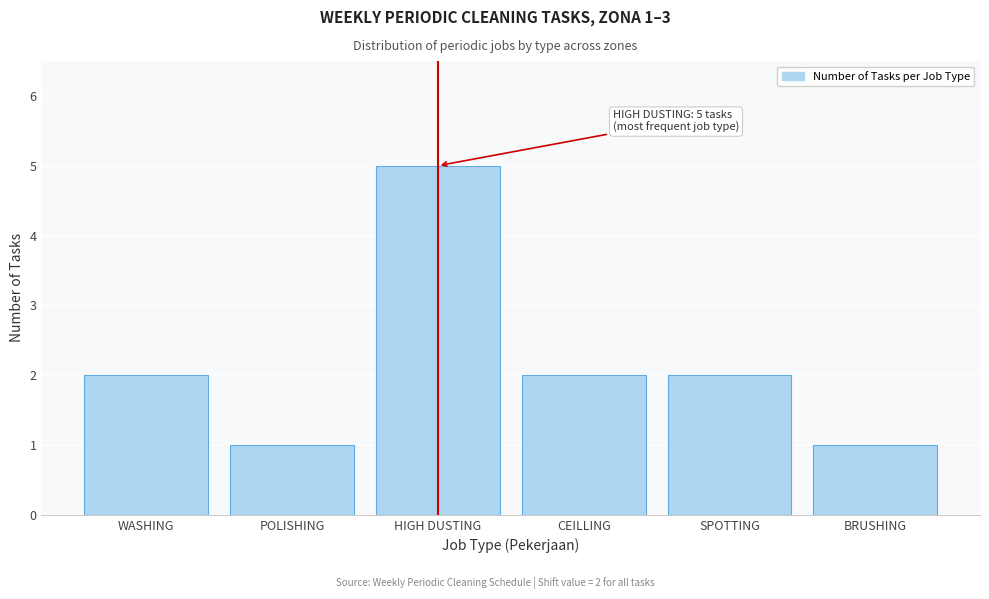

Reading right to left, list all the values displayed in this chart.

1	2	2	5	1	2